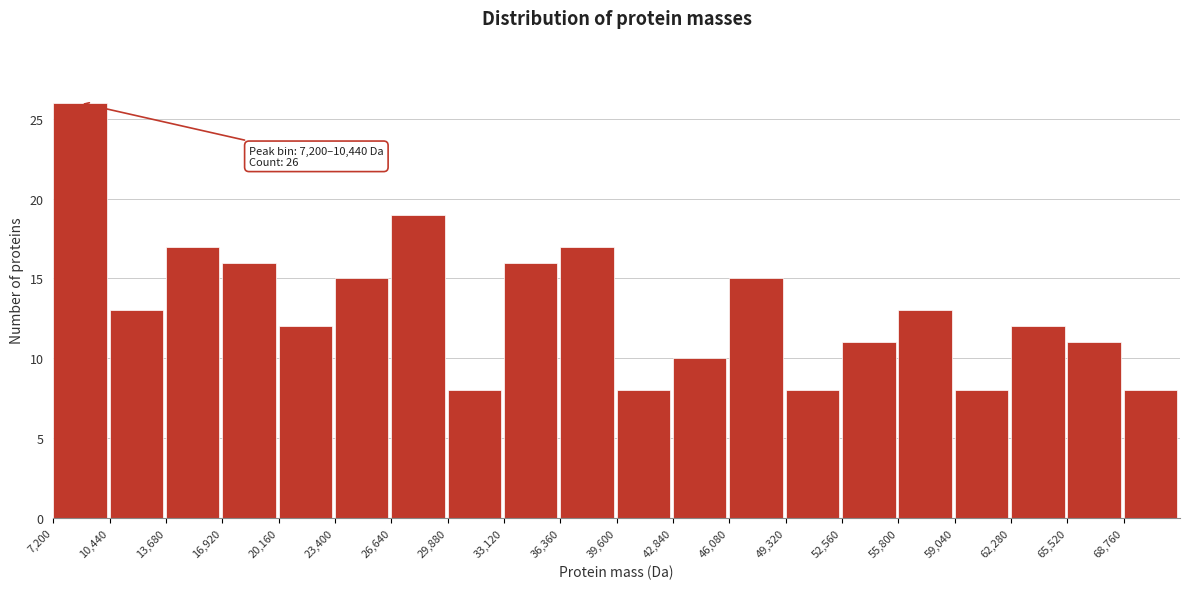

Which range on the x-axis has the tallest bar?

7000 to 10500